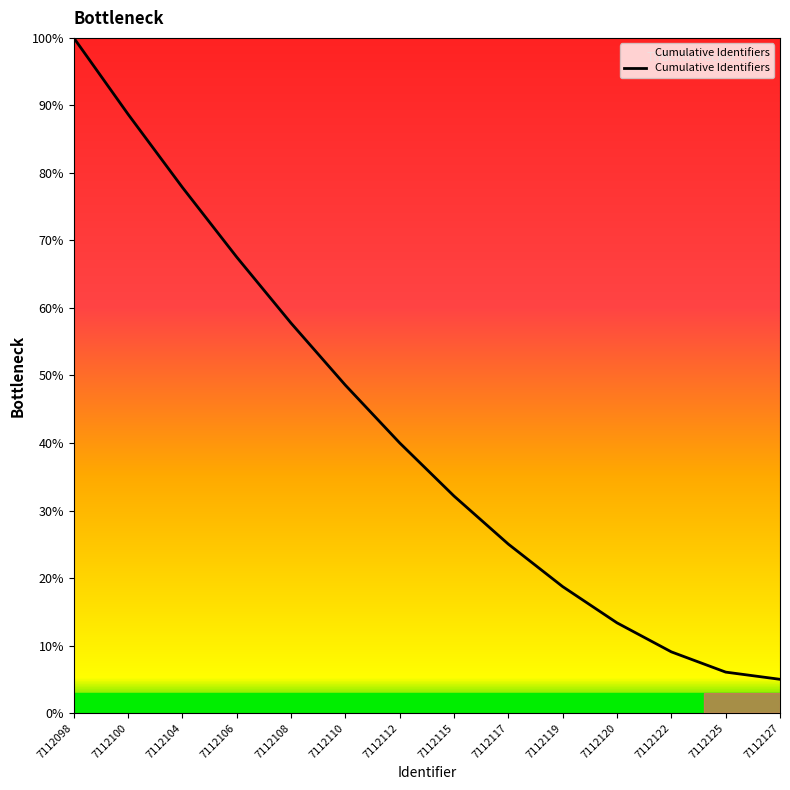

List the labels in order of value, largest first.

7112098, 7112100, 7112104, 7112106, 7112108, 7112110, 7112112, 7112115, 7112117, 7112119, 7112120, 7112122, 7112125, 7112127